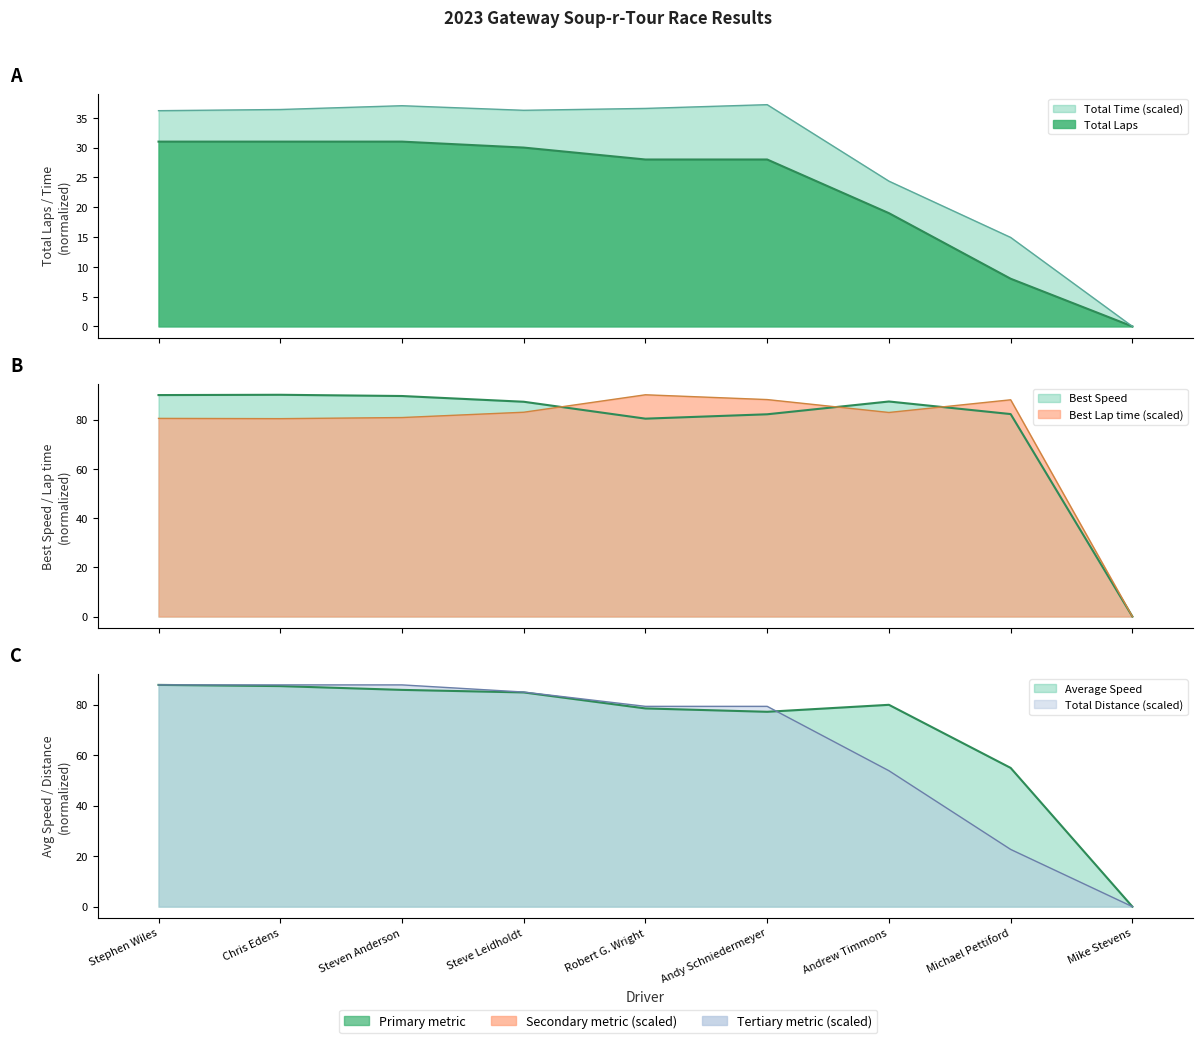

What is the value of the Average Speed point at the 4th from the left?

84.9